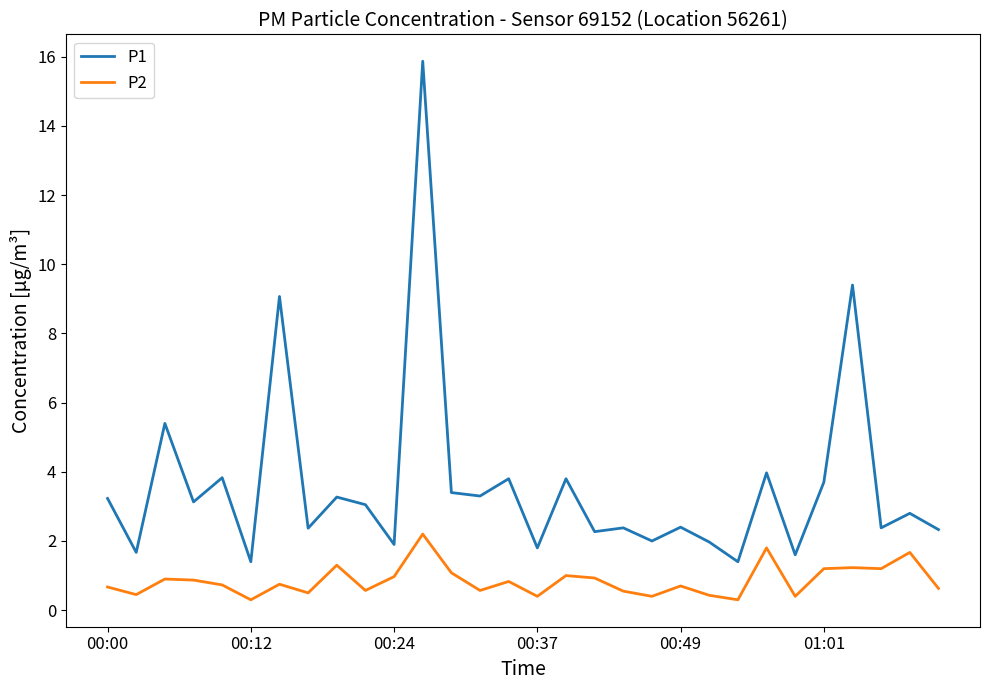

What is the lowest value of the P1 series?

1.4